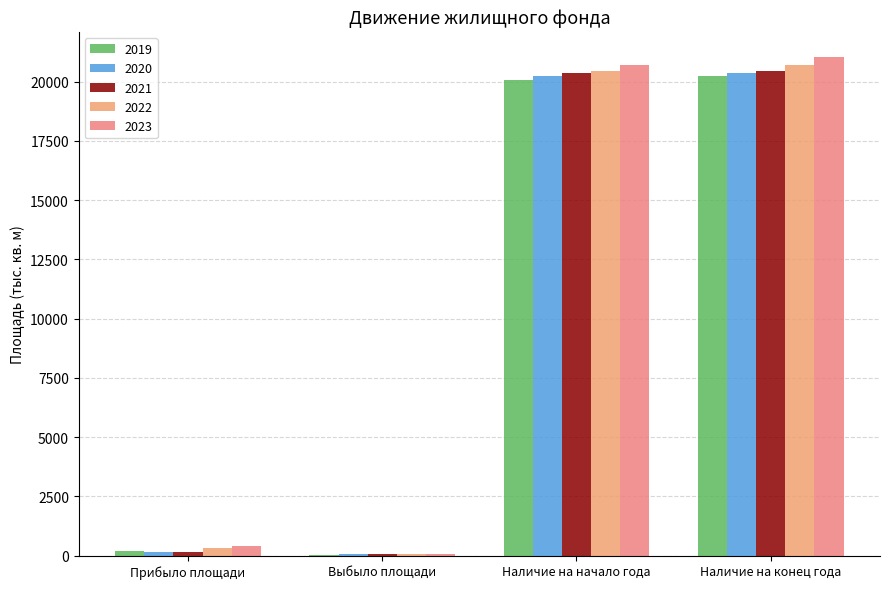

Does the chart contain stacked bars?

No